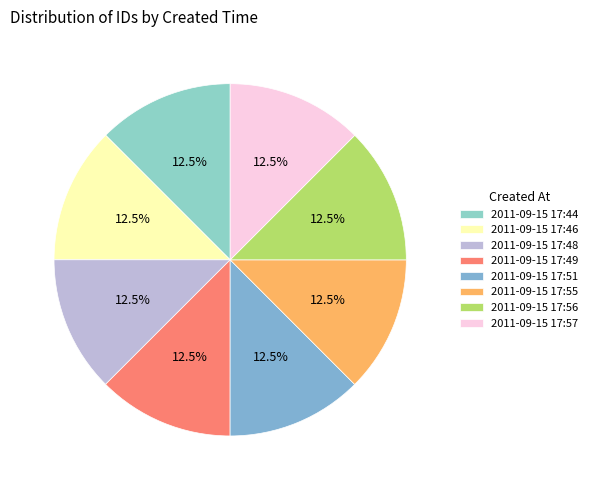

Is it true that 2011-09-15 17:56 is 4% of the pie?

False